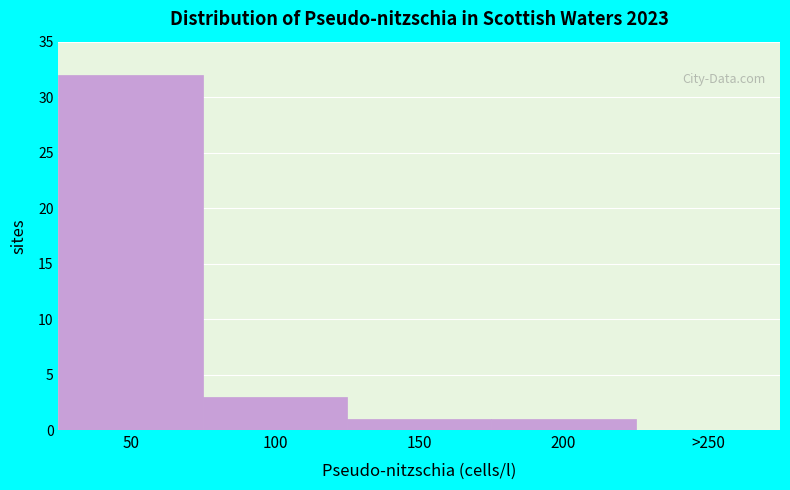

Reading left to right, what are all the values shown in this chart?

50=32	100=3	150=1	200=1	>250=0